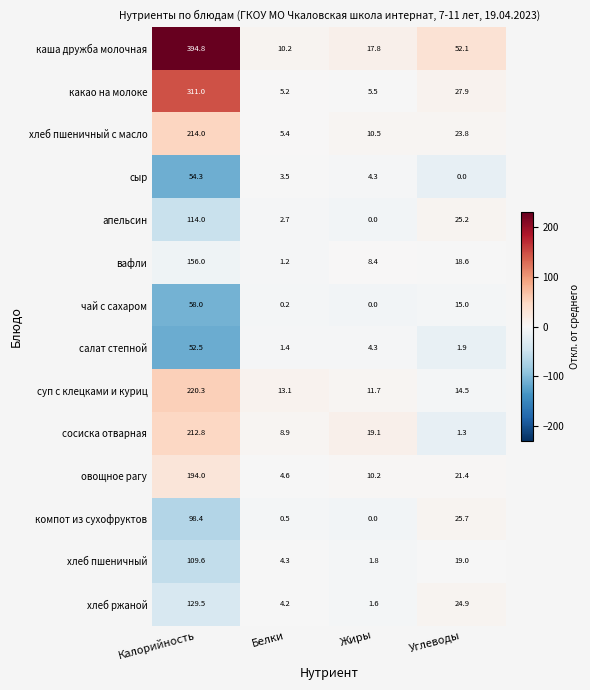

What is the difference between the maximum and minimum values in the чай с сахаром series?

58.0